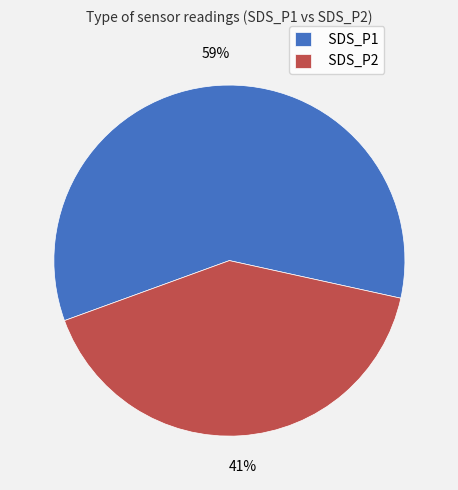

Is there a majority slice in this chart?

Yes